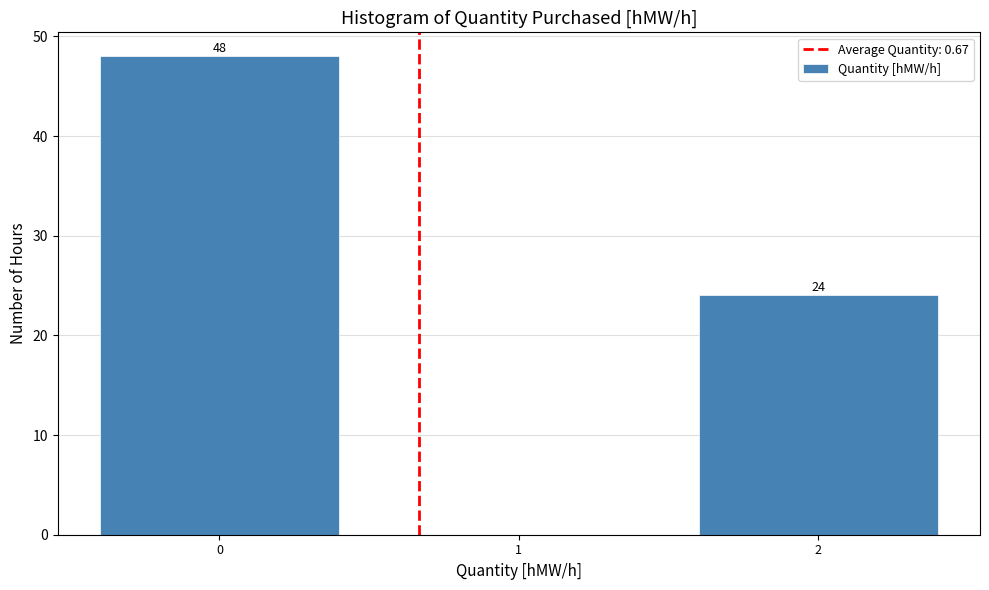

Which range on the x-axis has the tallest bar?

-0.5 to 0.5